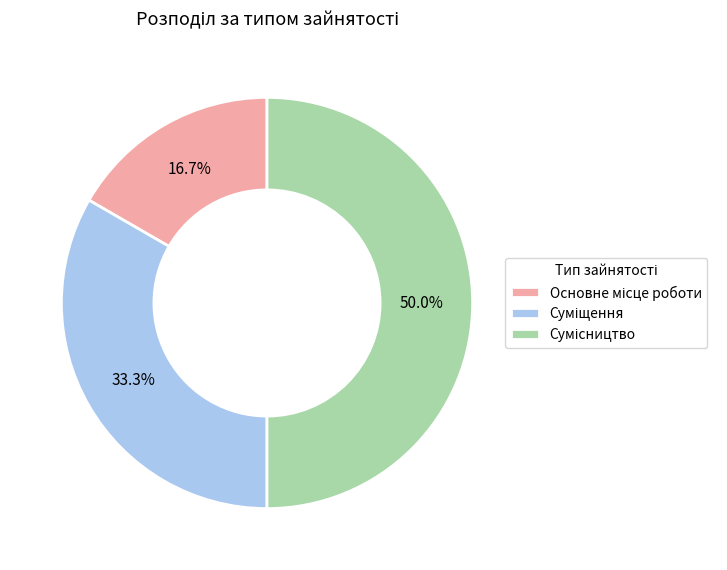

True or false: Основне місце роботи accounts for 17% of the total.

True